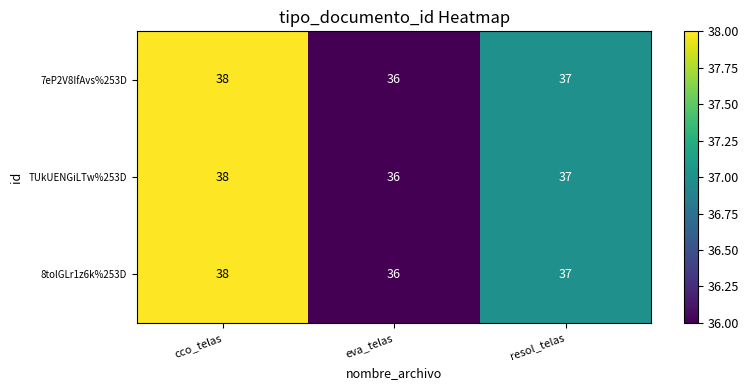

Reading right to left, list all the values displayed in this chart.

7eP2V8IfAvs%253D: resol_telas=37	eva_telas=36	cco_telas=38
TUkUENGiLTw%253D: resol_telas=37	eva_telas=36	cco_telas=38
8tolGLr1z6k%253D: resol_telas=37	eva_telas=36	cco_telas=38